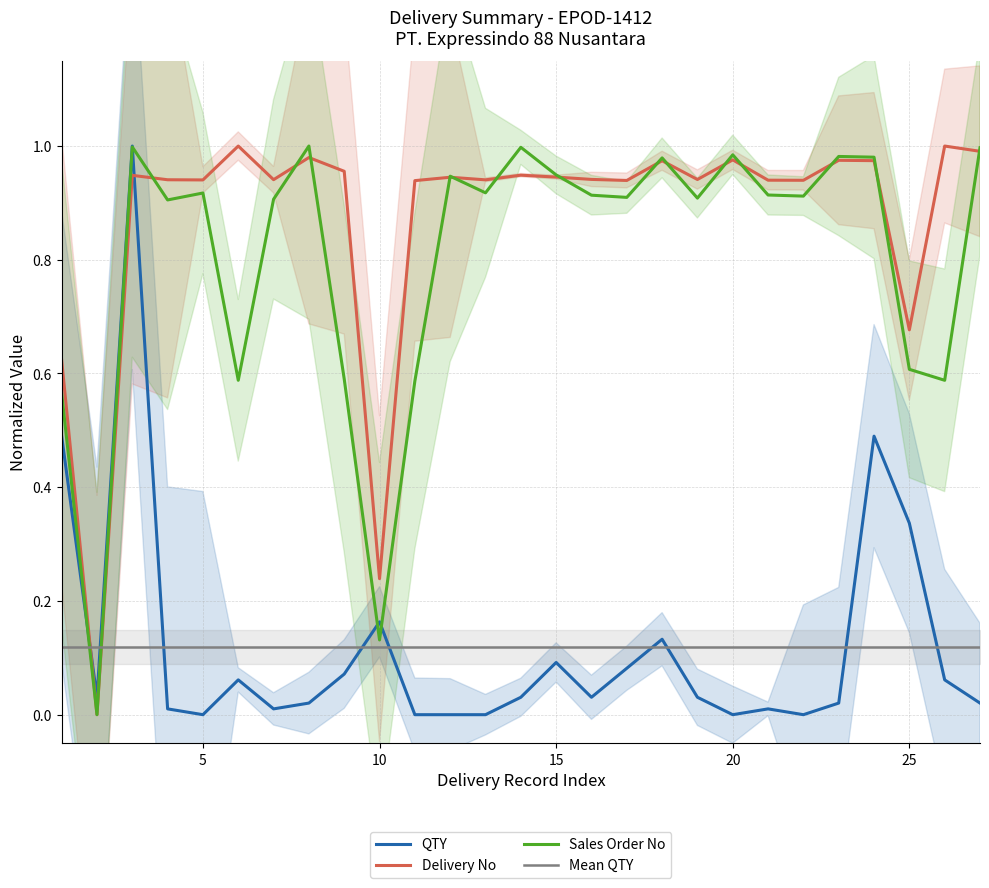

How many intersections are there between Delivery No and QTY?

2